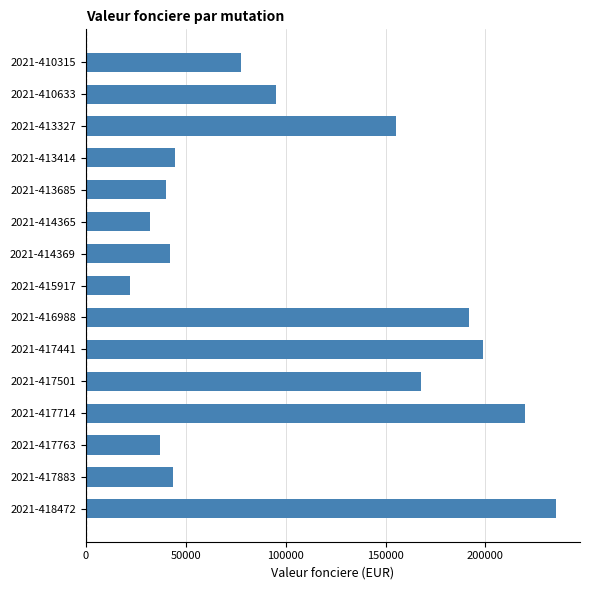

Reading top to bottom, what are all the values shown in this chart?

2021-410315=77500.0	2021-410633=95000.0	2021-413327=155100.0	2021-413414=44685.0	2021-413685=40000.0	2021-414365=32410.0	2021-414369=42000.0	2021-415917=22000.0	2021-416988=192000.0	2021-417441=198642.5	2021-417501=168000.0	2021-417714=220000.0	2021-417763=37000.0	2021-417883=43680.0	2021-418472=235500.0